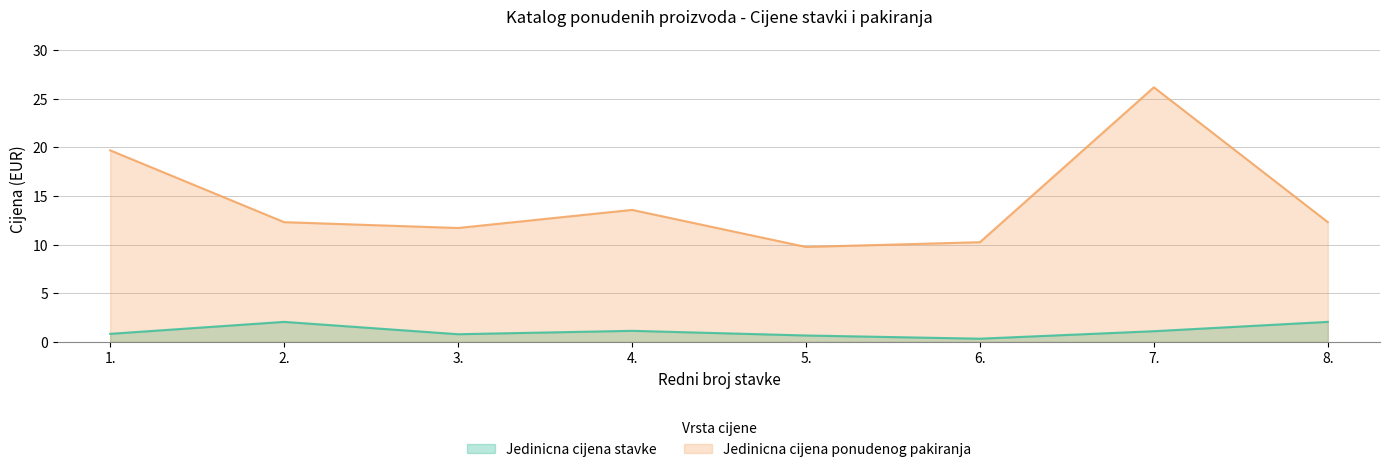

Between 1. and 3., which series saw the biggest shift?

Jedinicna cijena ponudenog pakiranja